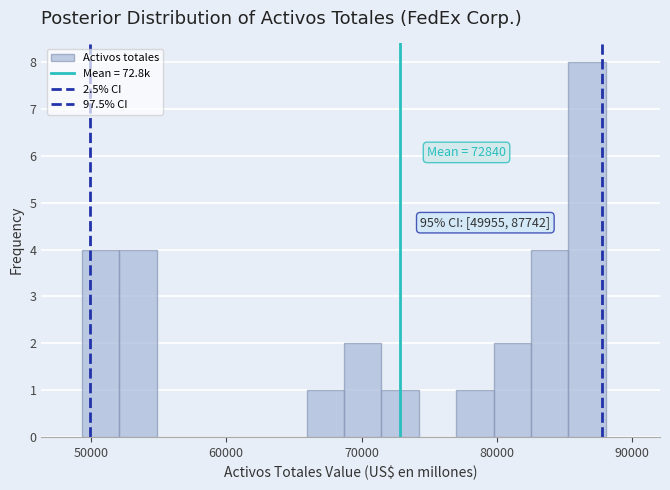

Read against the x-axis, roughly where is the centre of the tallest bar?

87000